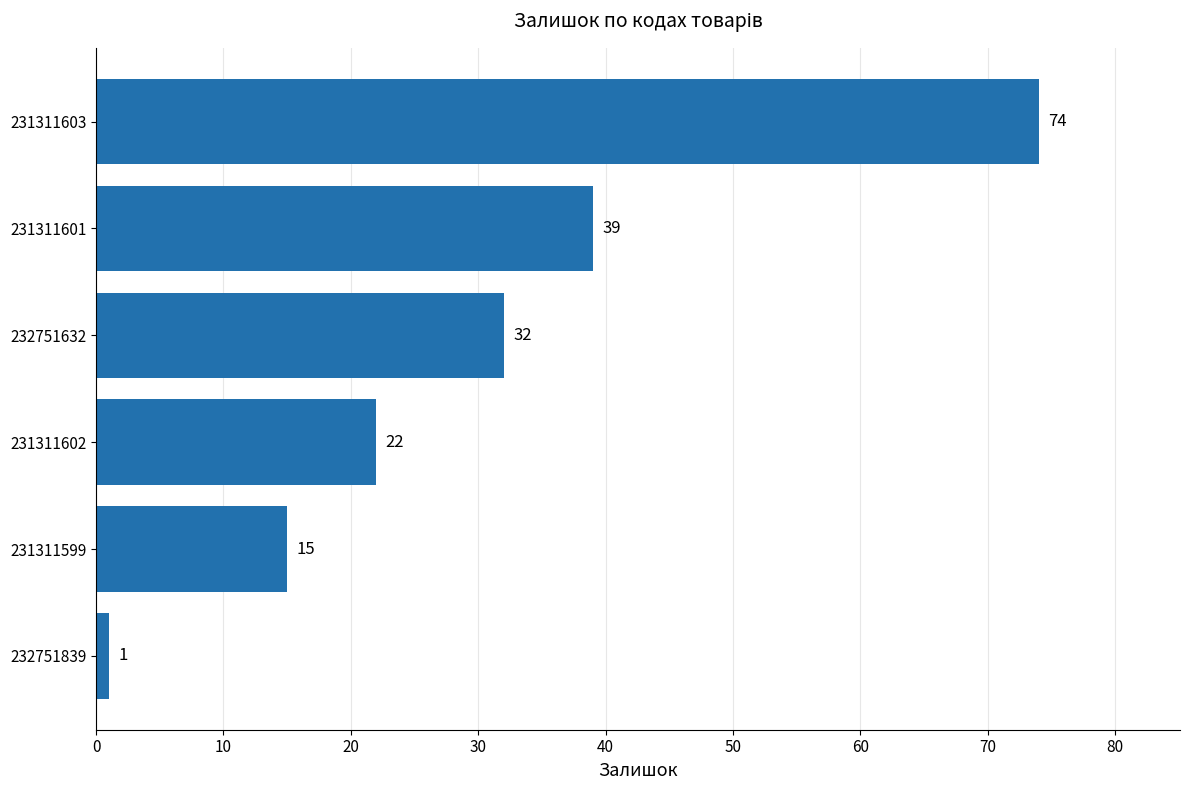

What is the smallest value displayed?

1